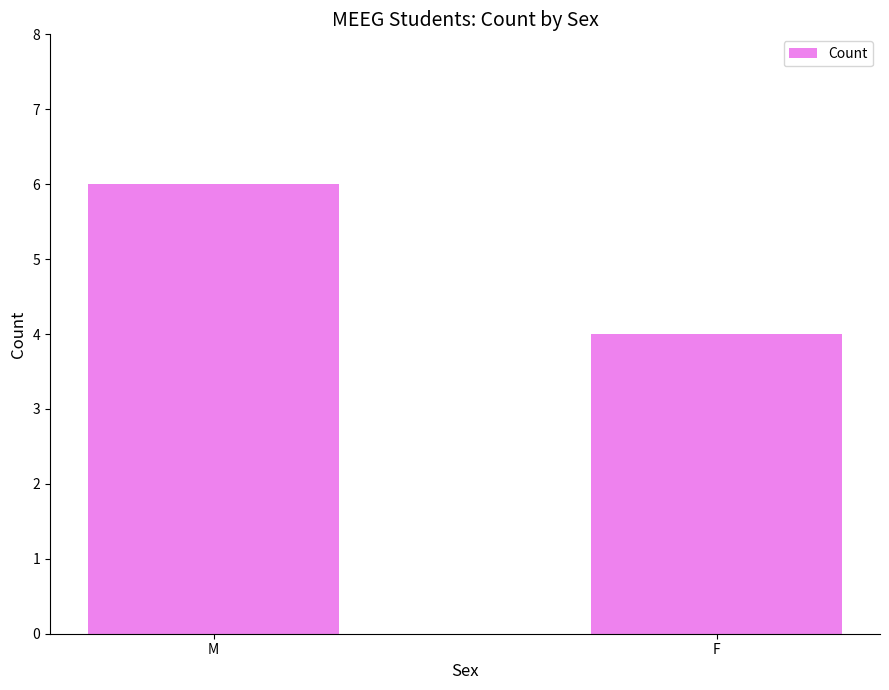

What is the ratio of the value at F to the value at M?

0.7